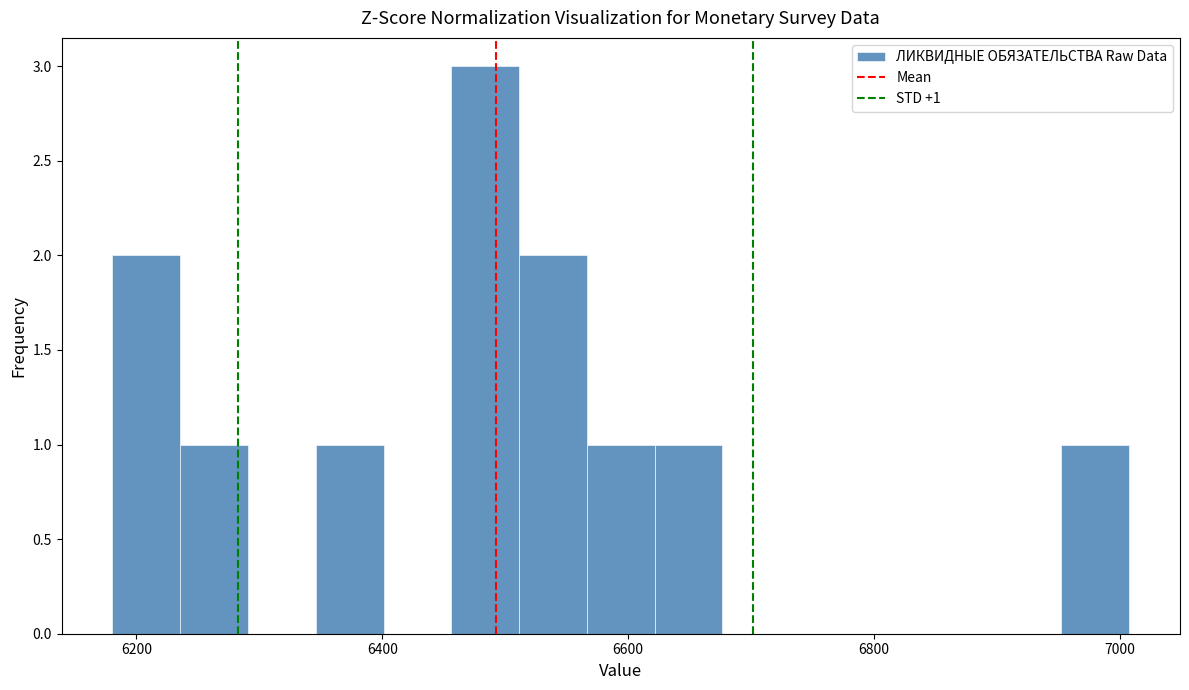

Around what value on the x-axis is the tallest bar? Give the approximate position of its centre, as read against the axis.

6480